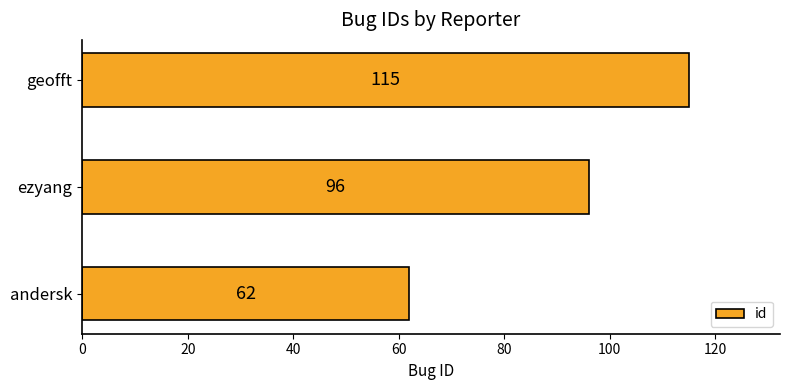

What is the change in value from andersk to ezyang?

+34